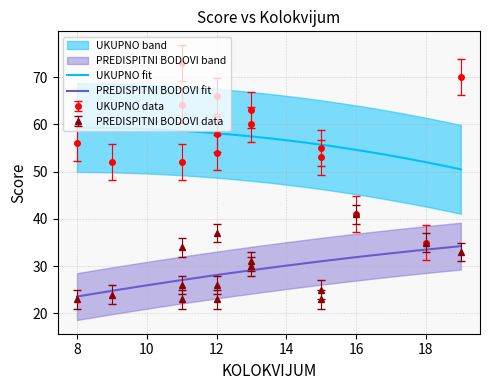

Does the chart have visible grid lines?

Yes